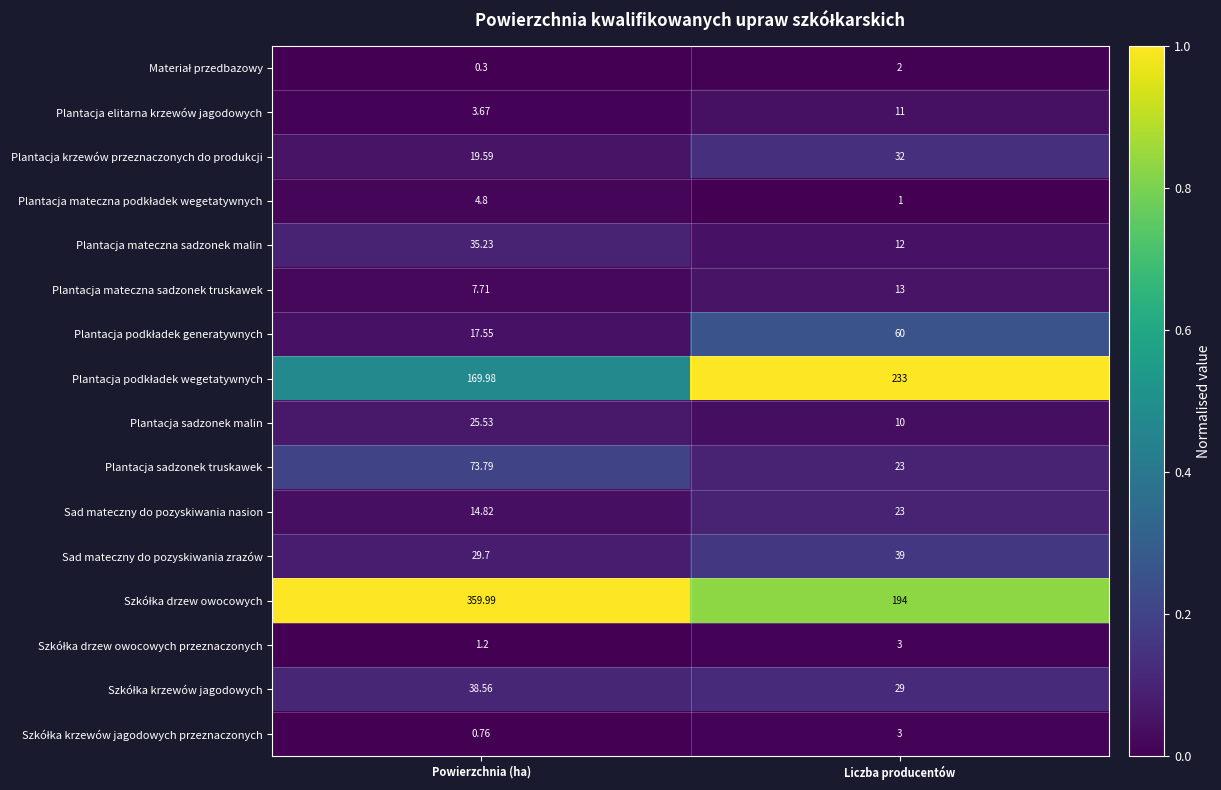

At which category is the sum across all series the highest?

Powierzchnia (ha)